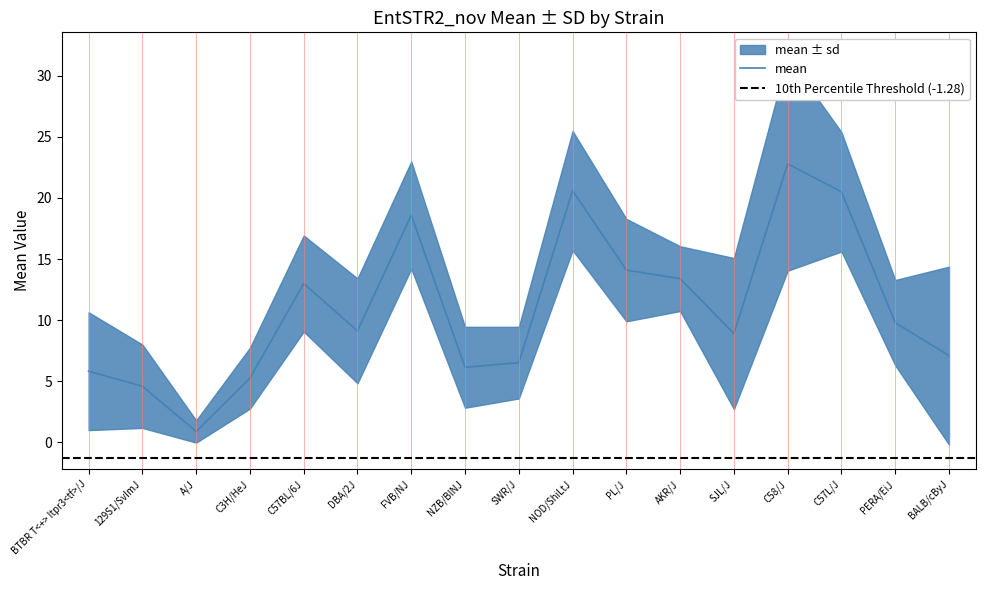

What position from the left is C57L/J?

15